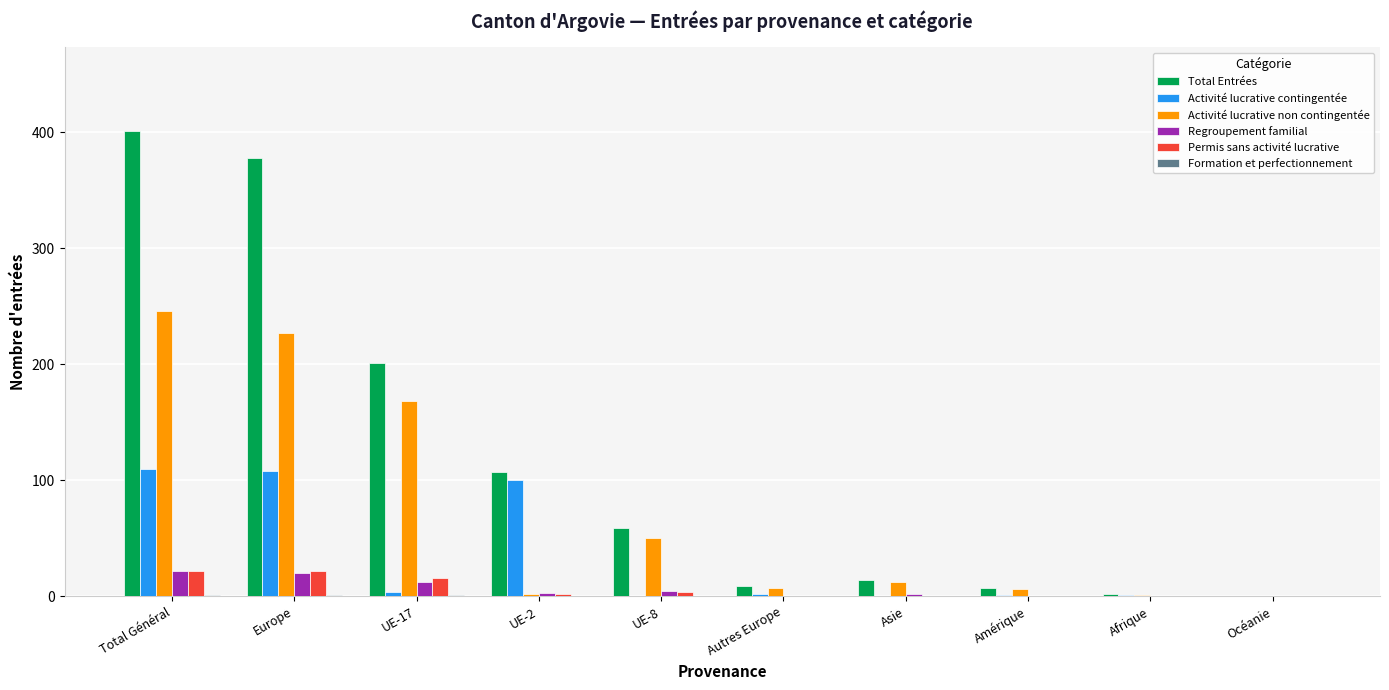

Is it true that Activité lucrative contingentée equals 1 at Afrique?

True